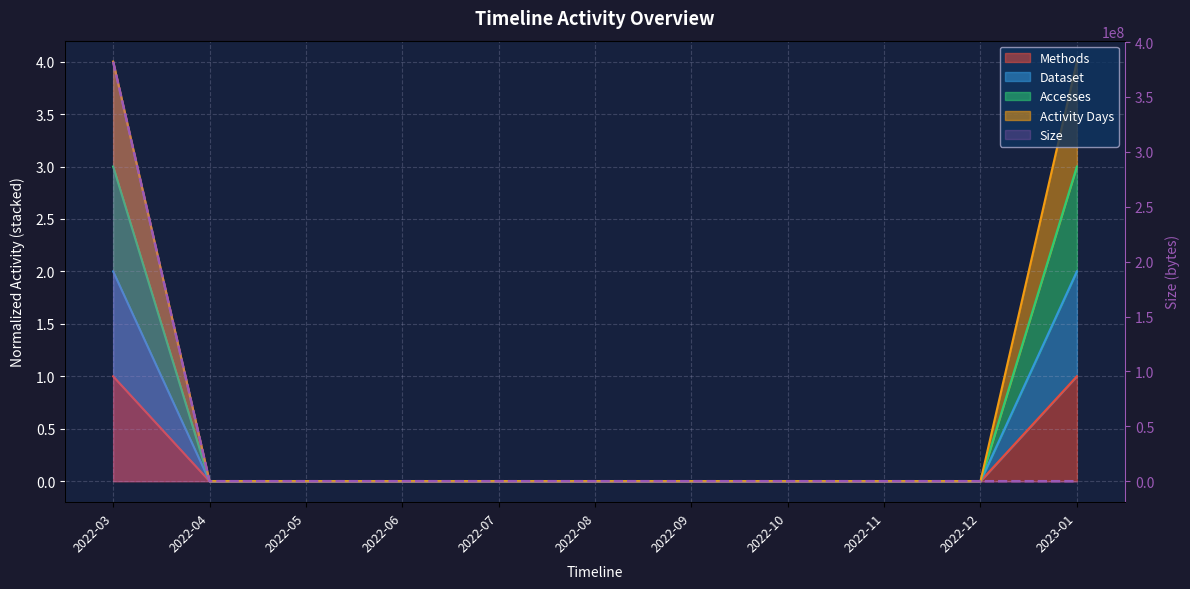

Reading left to right, extract all data points from this chart.

Size: 2022-03=382114496	2022-04=0	2022-05=0	2022-06=0	2022-07=0	2022-08=0	2022-09=0	2022-10=0	2022-11=0	2022-12=0	2023-01=48
Methods: 2022-03=1	2022-04=0	2022-05=0	2022-06=0	2022-07=0	2022-08=0	2022-09=0	2022-10=0	2022-11=0	2022-12=0	2023-01=1
Dataset: 2022-03=2	2022-04=0	2022-05=0	2022-06=0	2022-07=0	2022-08=0	2022-09=0	2022-10=0	2022-11=0	2022-12=0	2023-01=2
Accesses: 2022-03=4	2022-04=0	2022-05=0	2022-06=0	2022-07=0	2022-08=0	2022-09=0	2022-10=0	2022-11=0	2022-12=0	2023-01=4
Activity Days: 2022-03=3	2022-04=0	2022-05=0	2022-06=0	2022-07=0	2022-08=0	2022-09=0	2022-10=0	2022-11=0	2022-12=0	2023-01=3